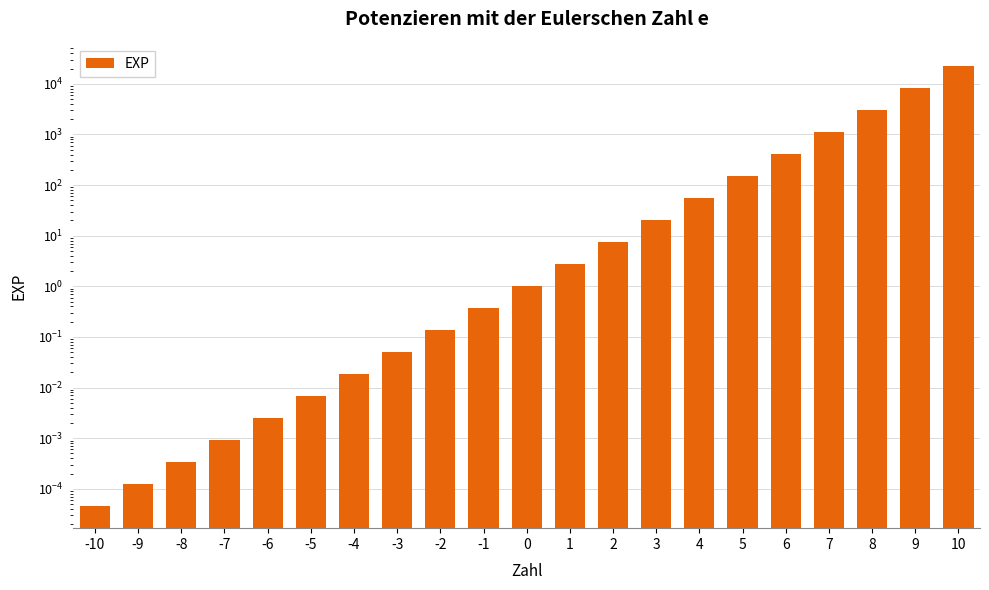

Approximately how many times larger is the value at 5 compared to 3?

7.4